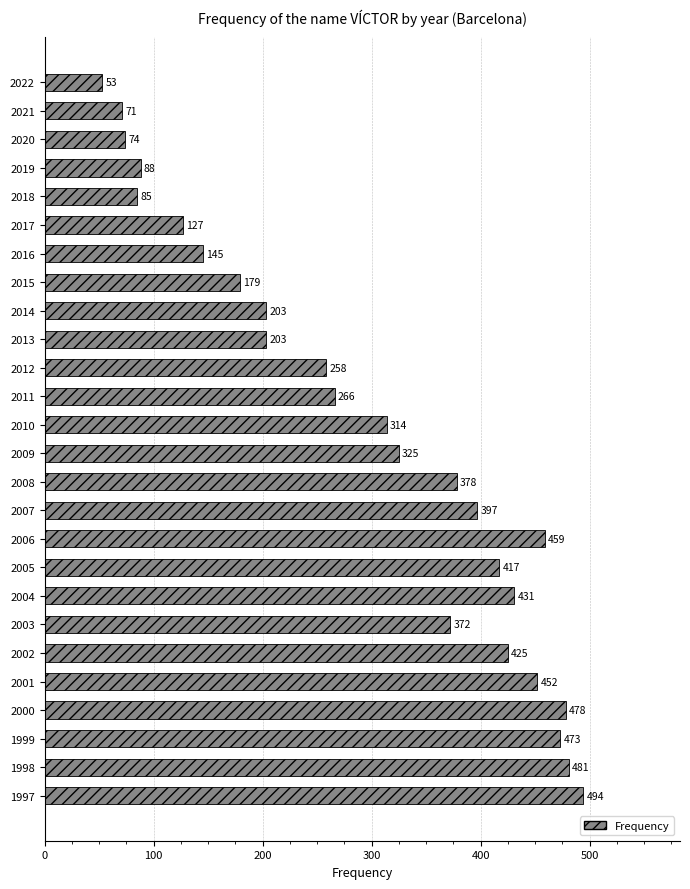

What is the value of the 7th bar from the top?

145